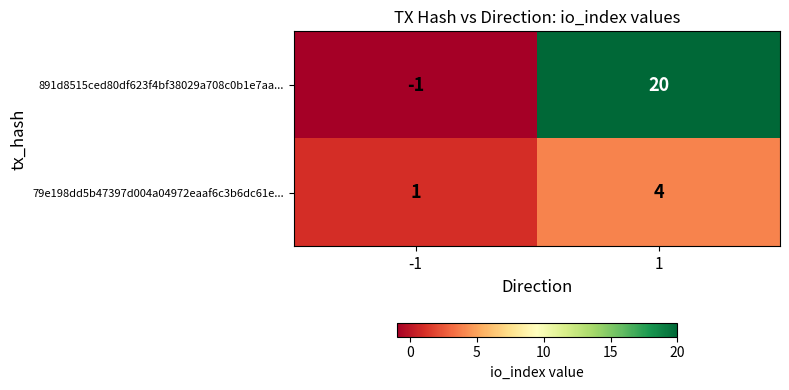

Which series has the largest range (max minus min)?

891d8515ced80df623f4bf38029a708c0b1e7aa...